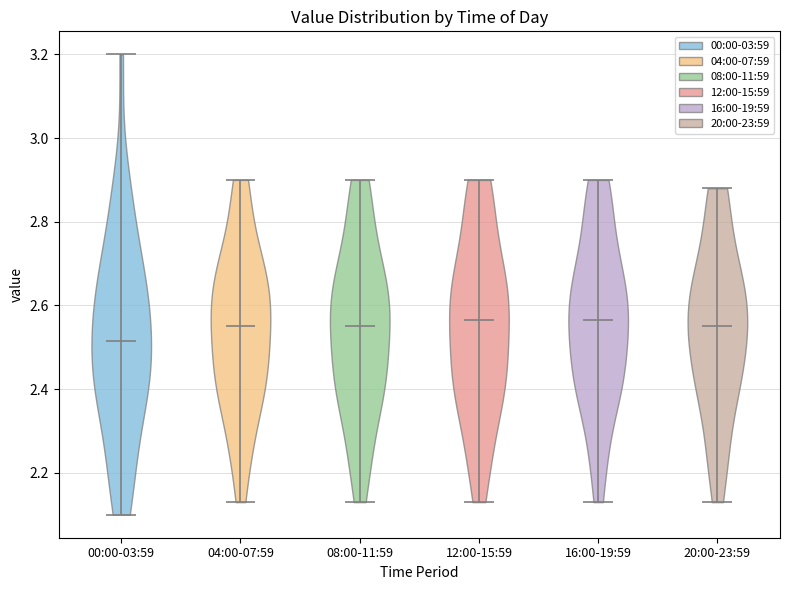

Which violin has the lowest median line?

00:00-03:59